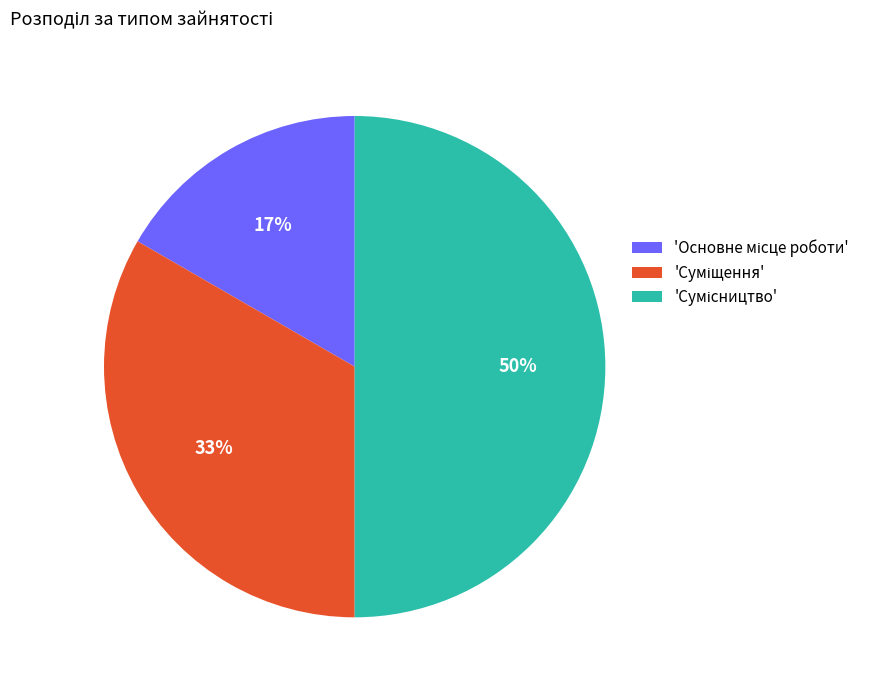

To the nearest percent, what is the difference between the largest and smallest slice percentages?

33%